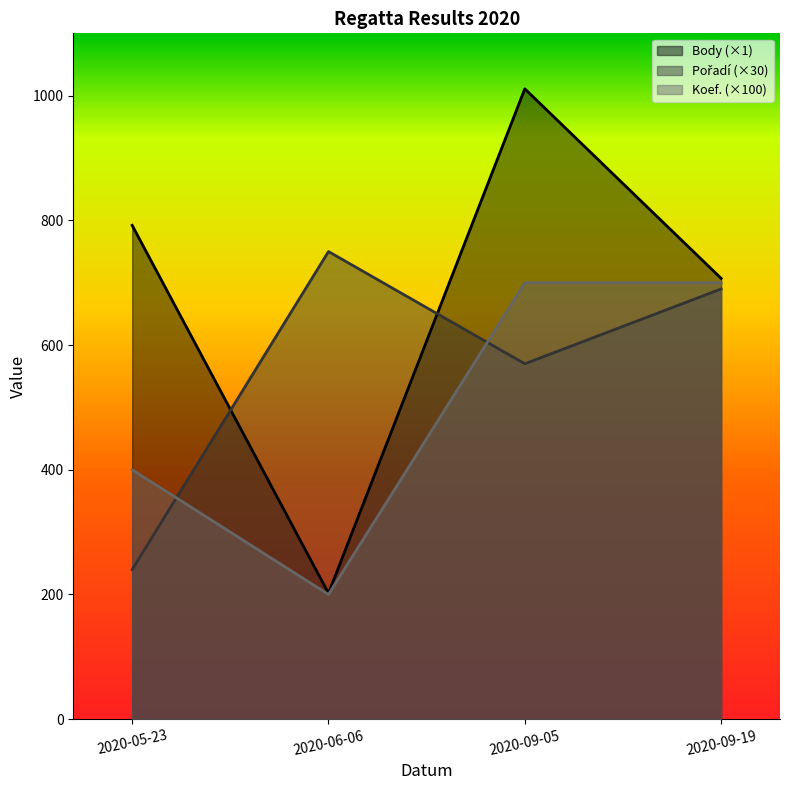

What is the smallest value displayed?

200